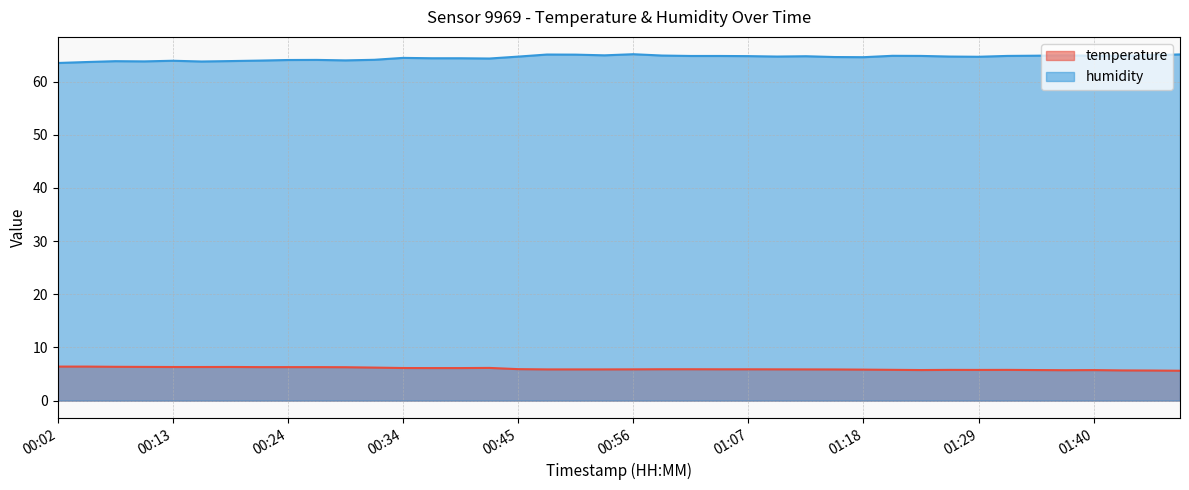

Which category has the highest value across all series?

00:56